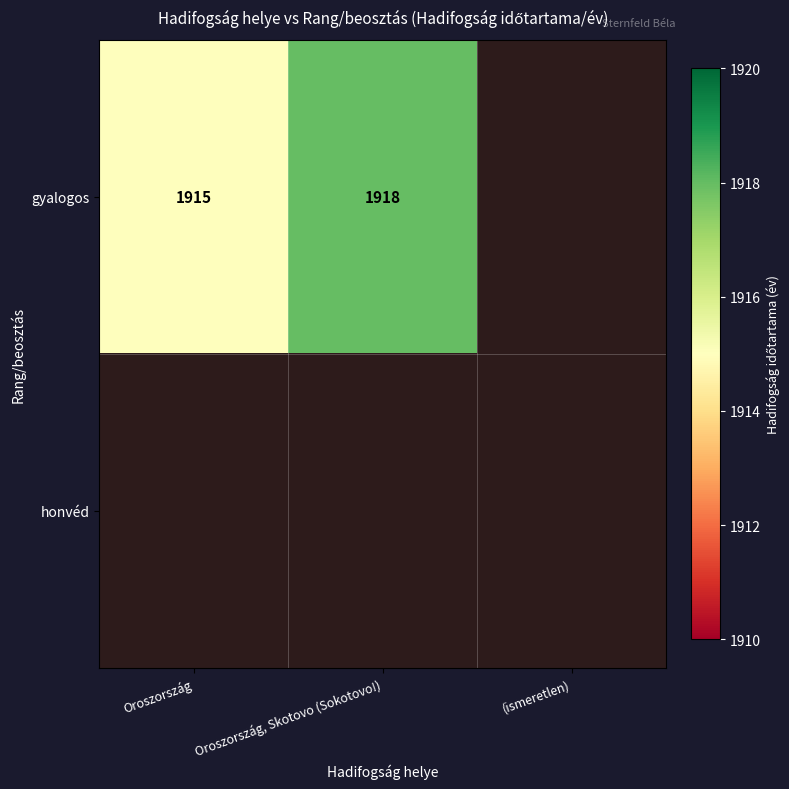

The gyalogos series shows 3074 at Oroszország. True or false?

False